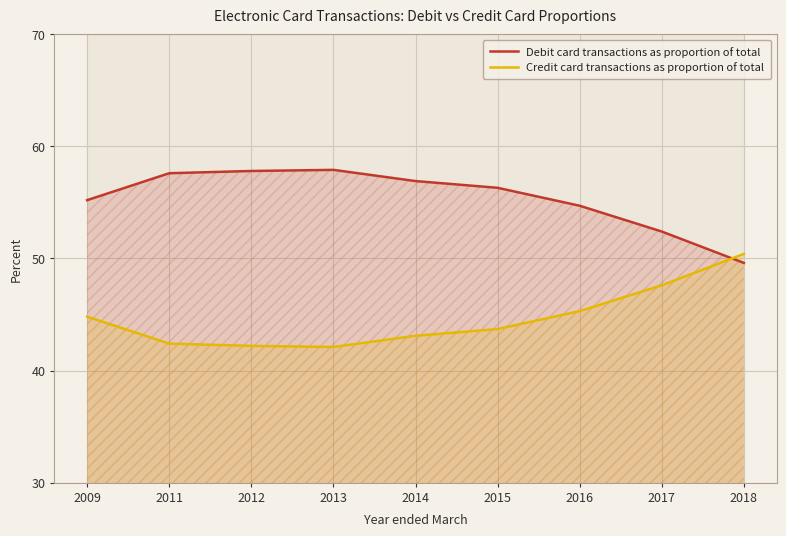

Which label corresponds to the largest value in the chart?

2013